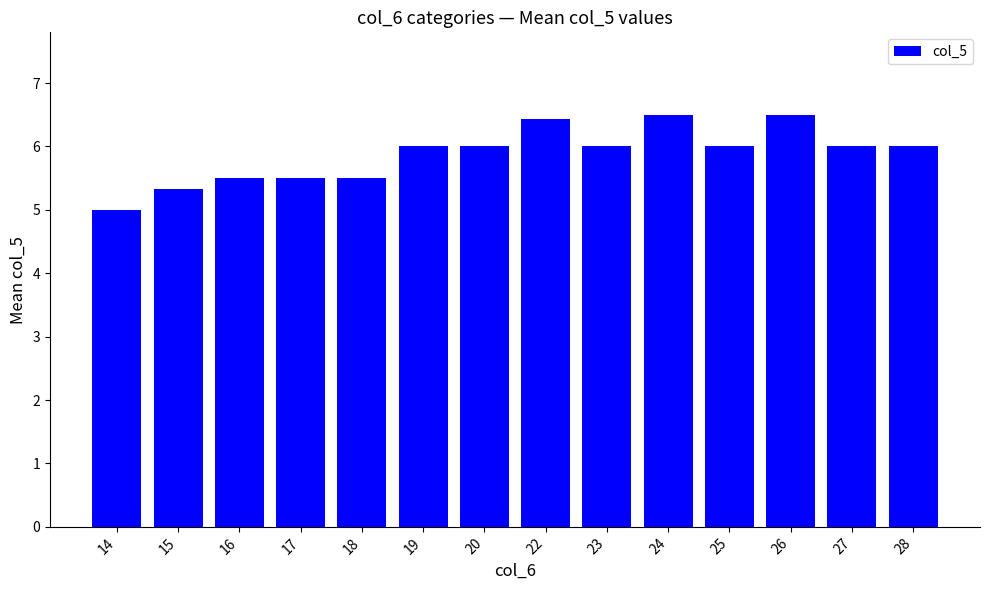

Does the chart contain any negative values?

No